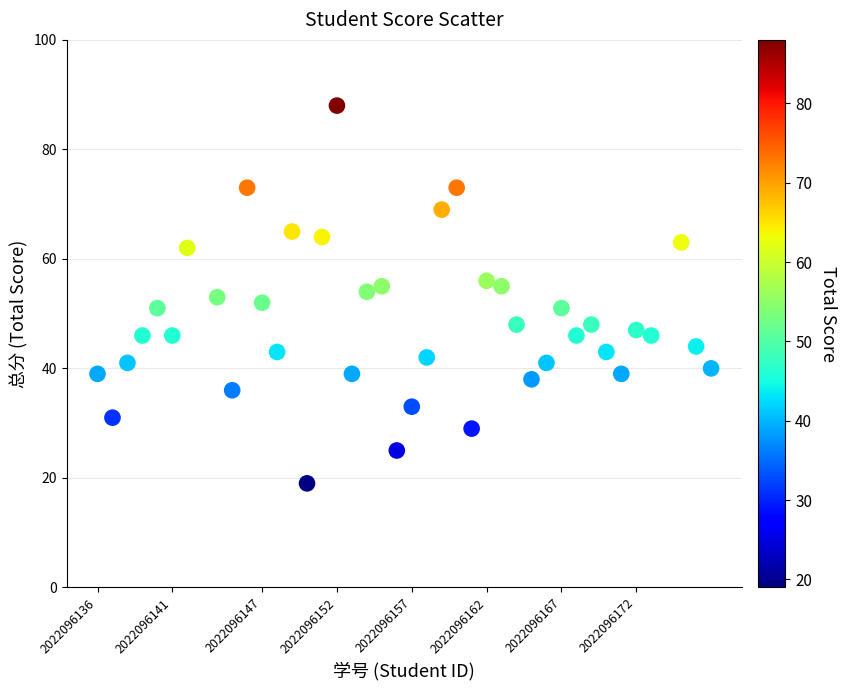

What is the range of Y values (max minus min)?

69